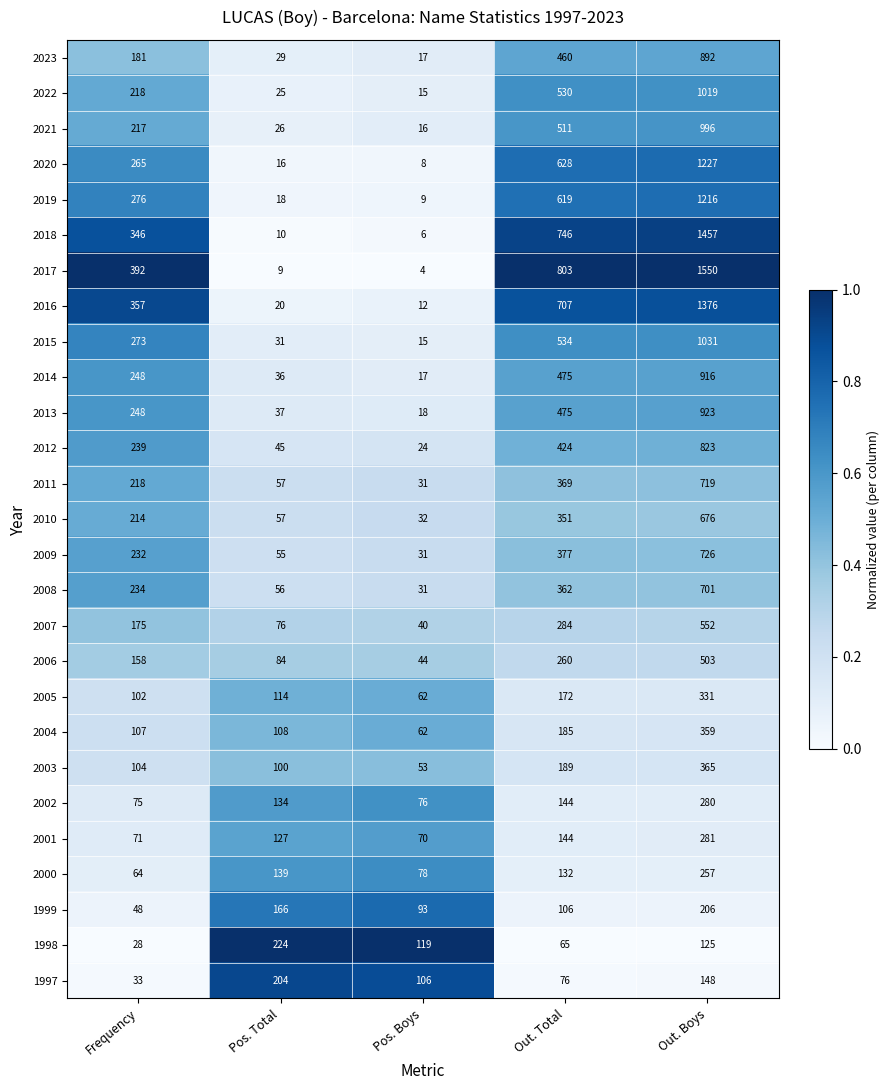

The 2020 series shows 824 at Out. Total. True or false?

False